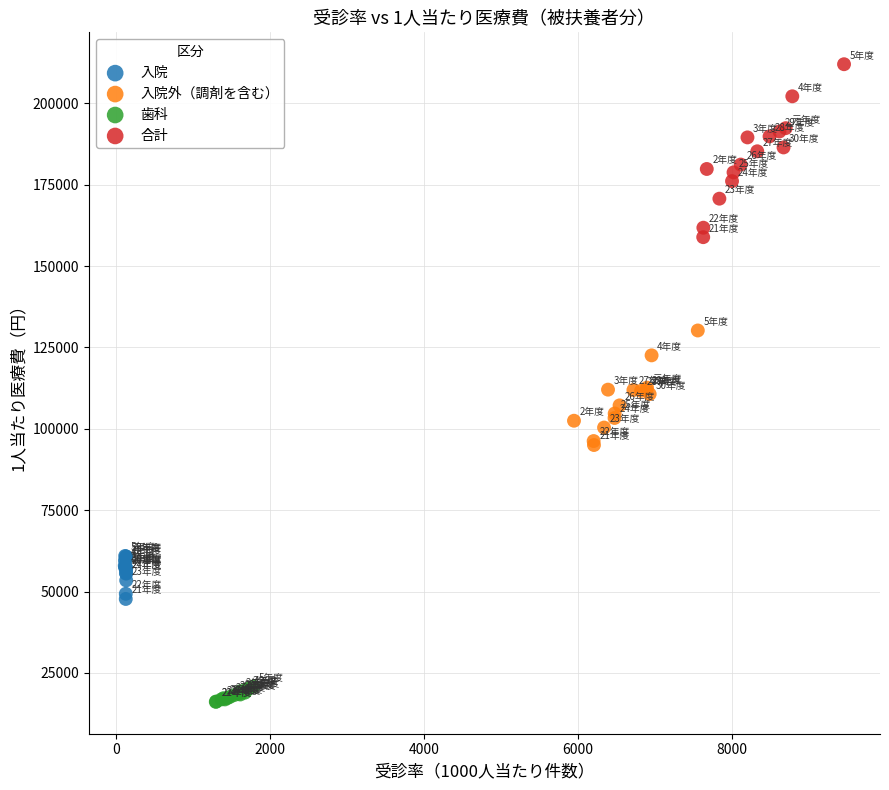

Which series contains the lowest Y value?

歯科